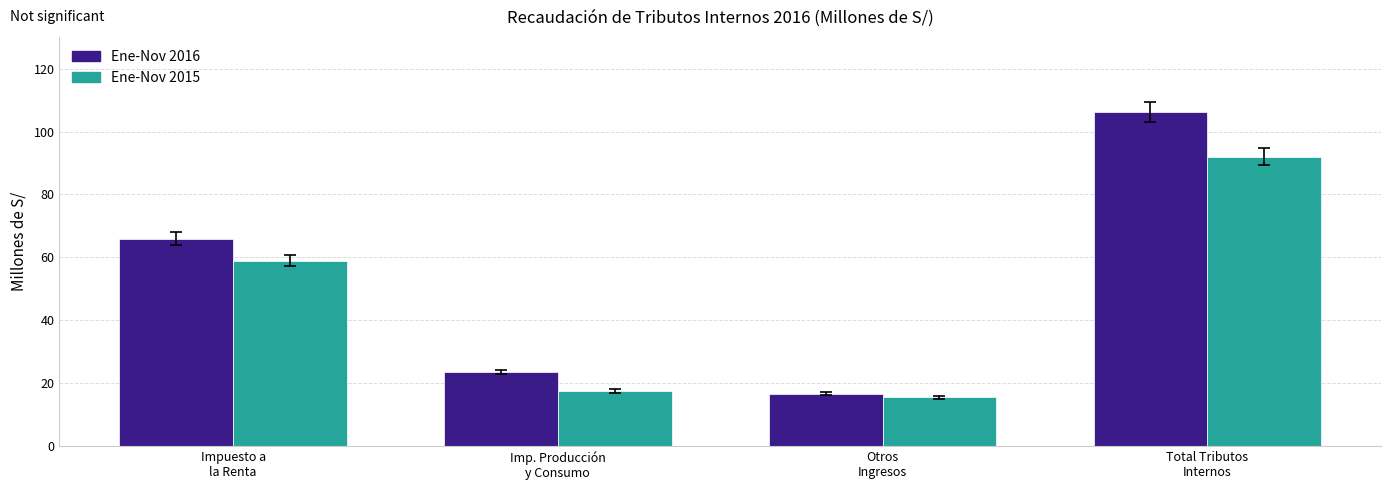

What is the label of the 2nd bar from the left?

Imp. Producción
y Consumo